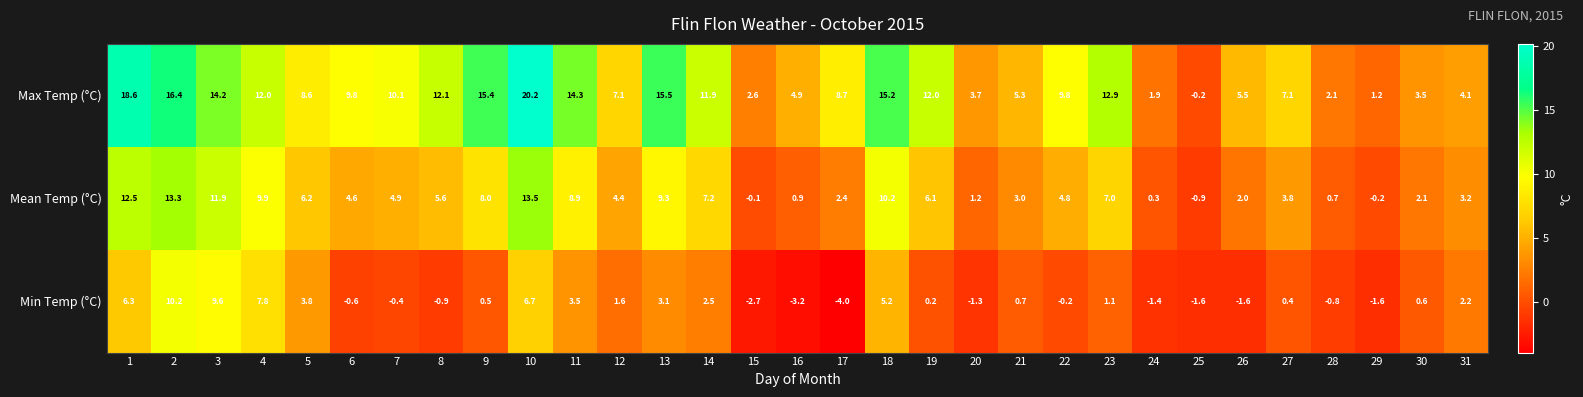

How many values in the Min Temp (°C) series are below 0?

13